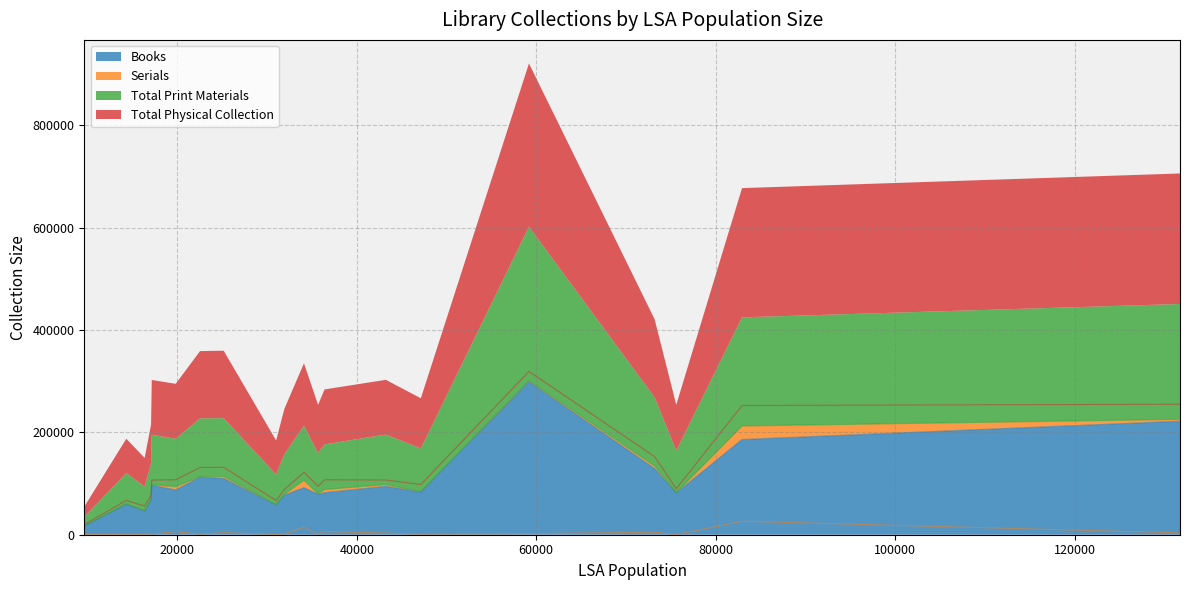

How many lines are shown in the chart?

4